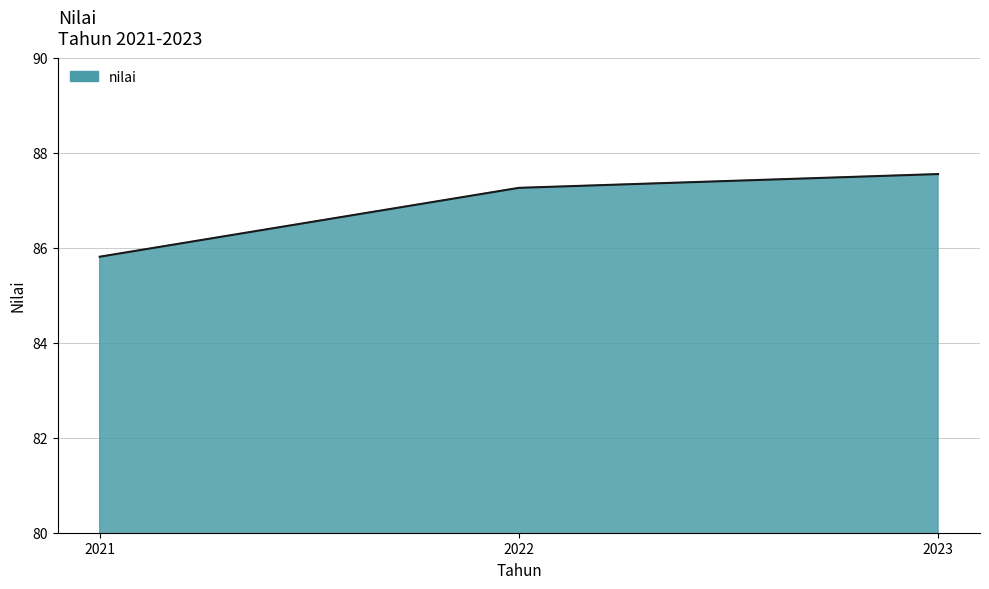

Where is the data nearest to the value 86?

2021